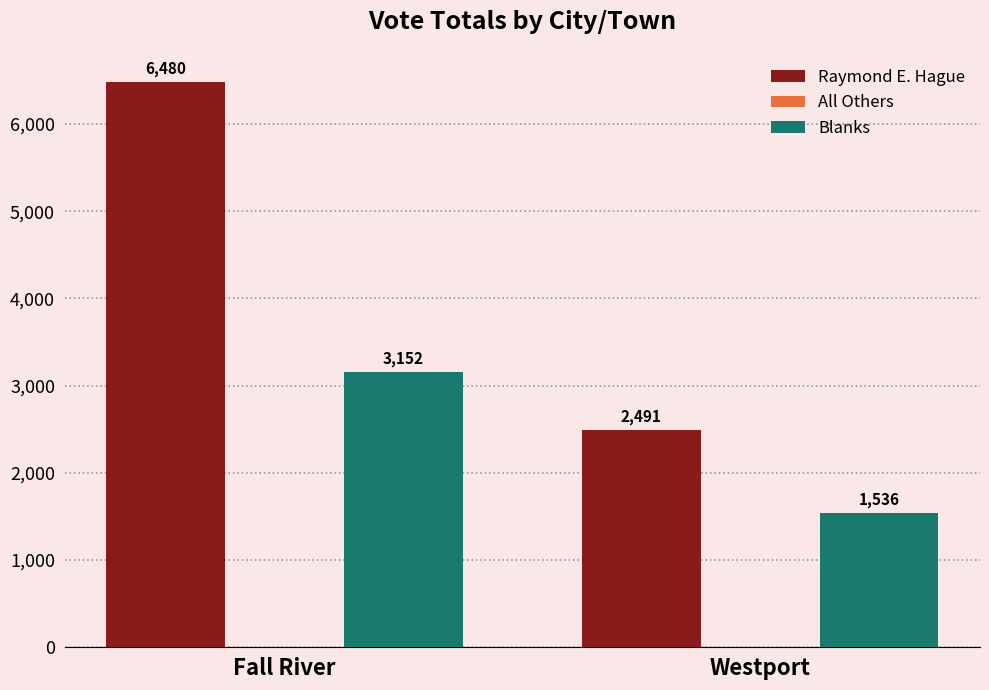

What is the highest value of the Blanks series?

3152